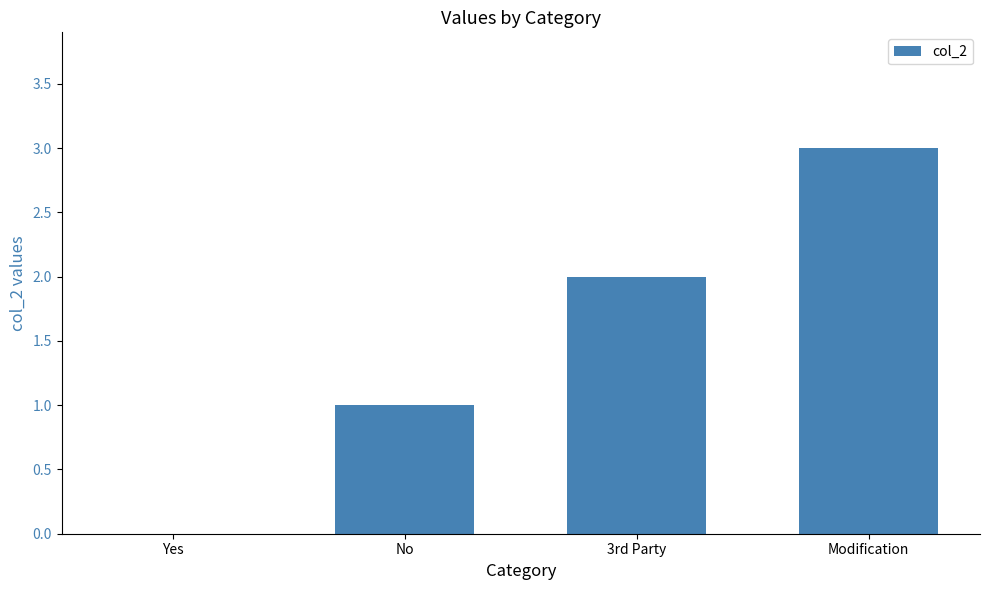

Reading right to left, transcribe all the data shown in this chart.

Modification=3	3rd Party=2	No=1	Yes=0